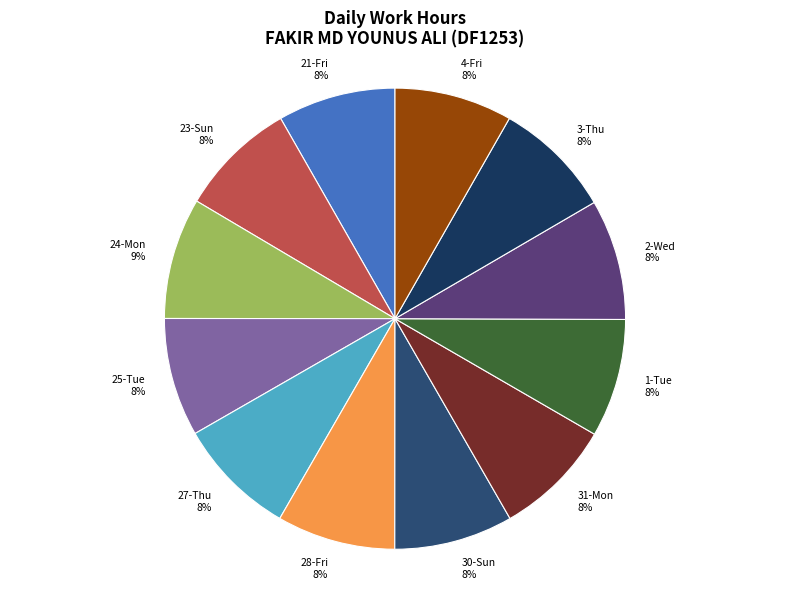

Is it true that 4-Fri is 8% of the pie?

True